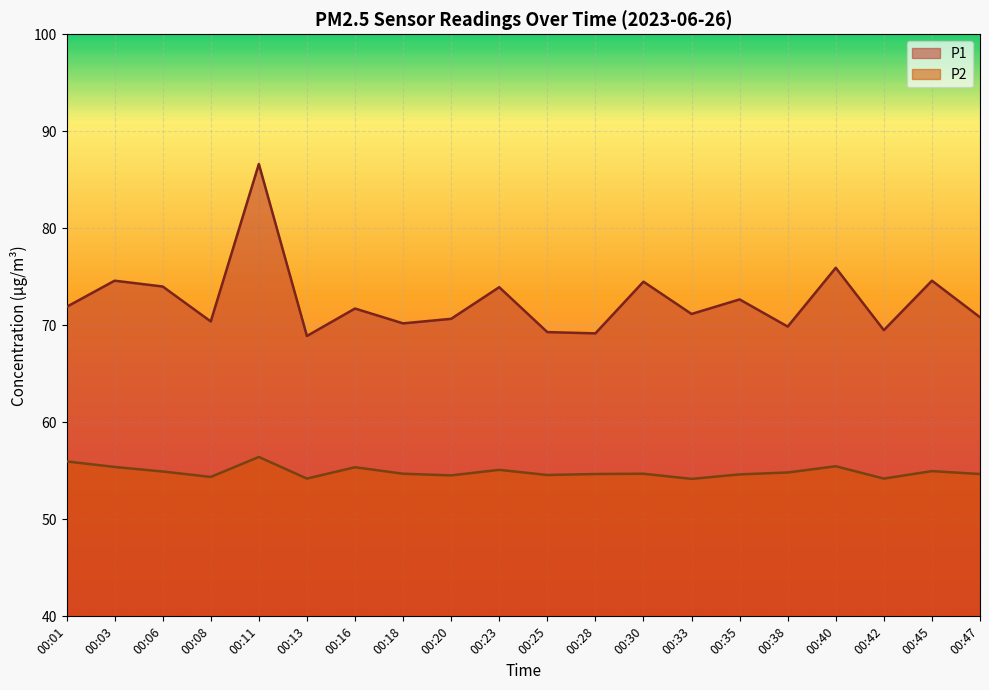

Which series has the largest total across all categories?

P1